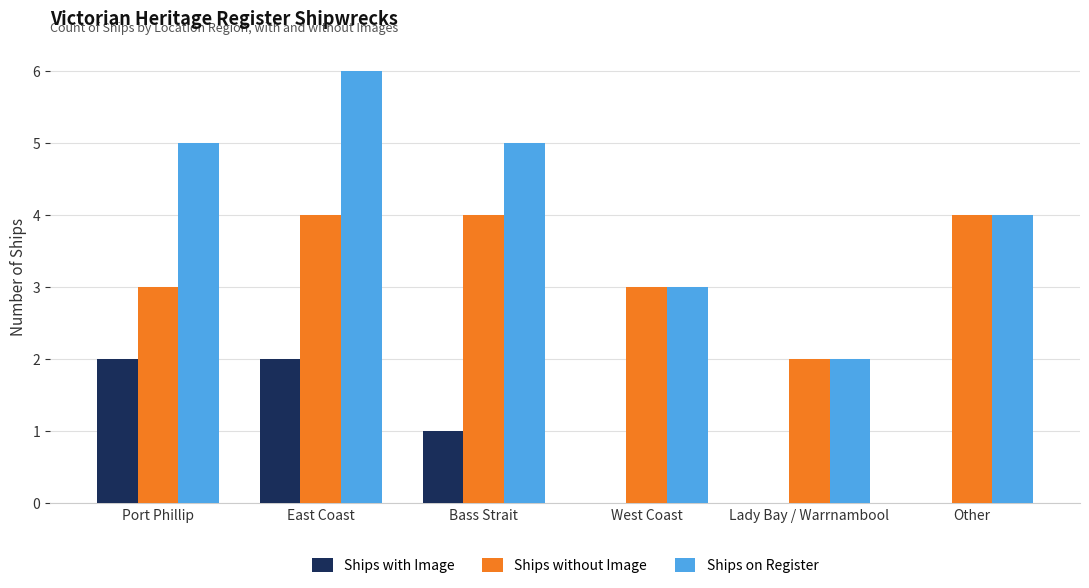

The value of Ships with Image at Lady Bay / Warrnambool is 0. True or false?

True